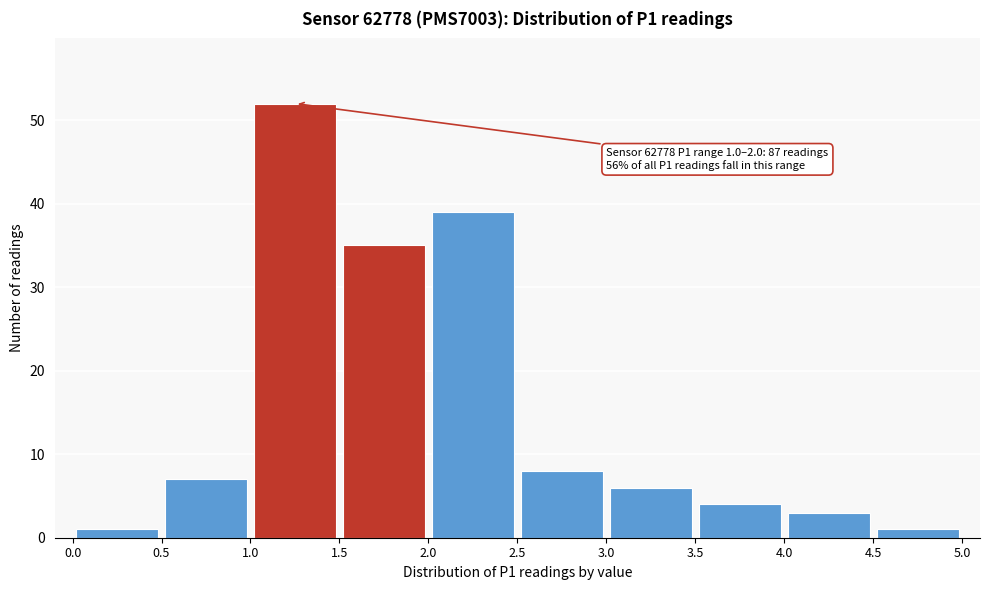

Which range on the x-axis has the tallest bar?

1.0 to 1.5